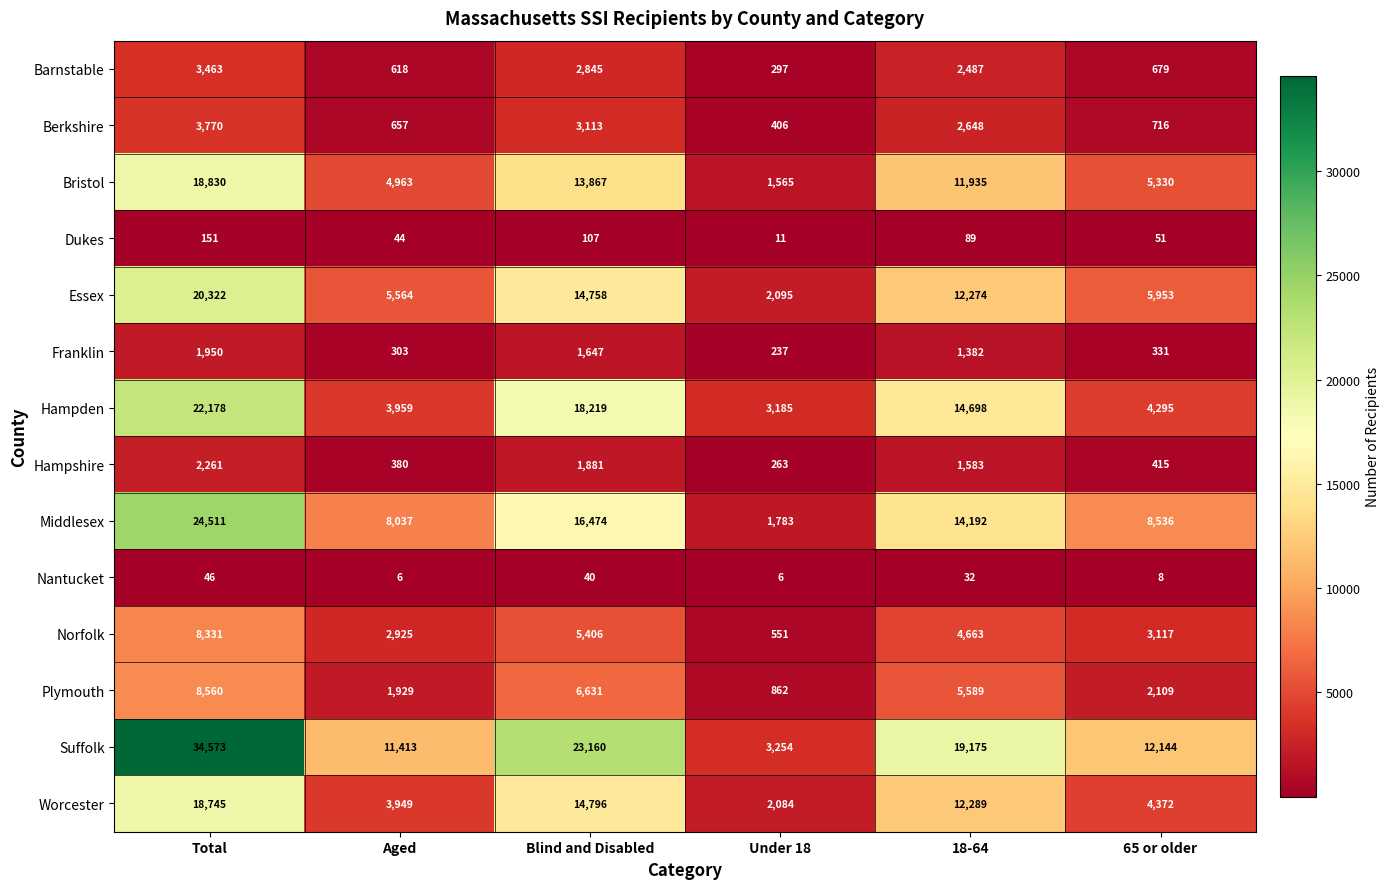

What is the sum of the Dukes values at Blind and Disabled and 65 or older?

158